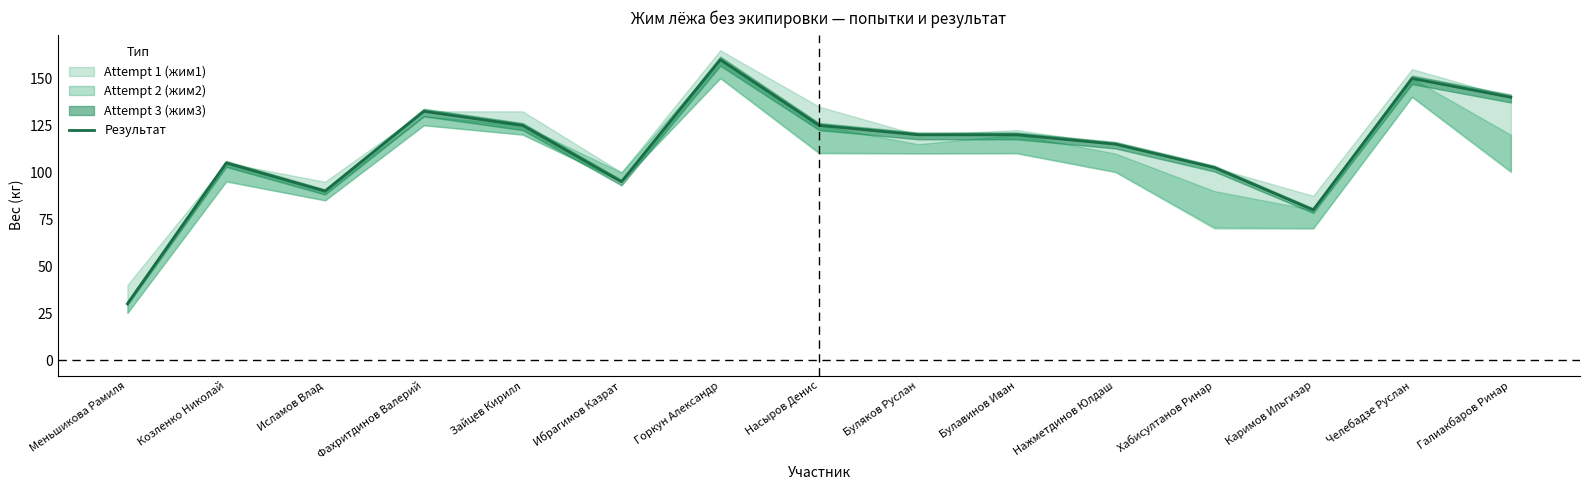

Count the number of categories in the chart.

15